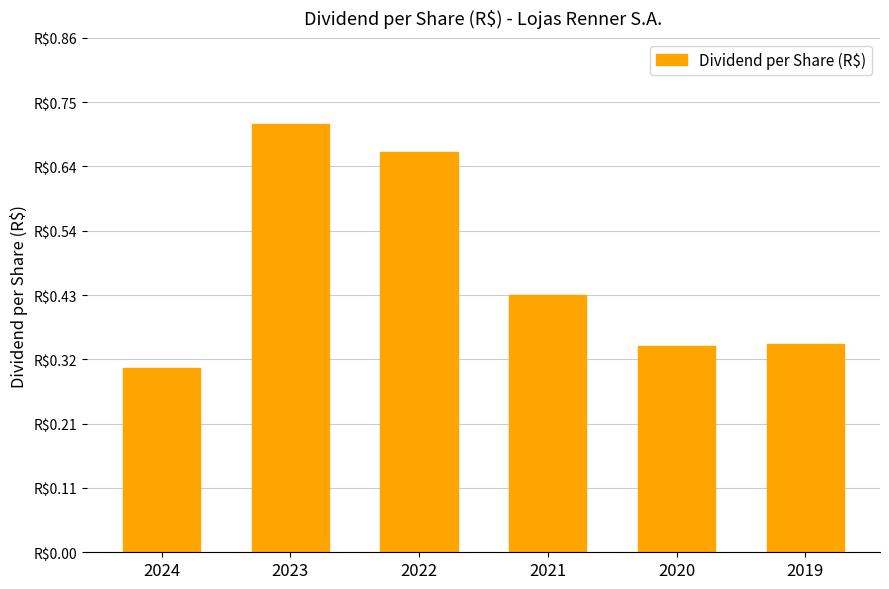

What is the value of the 3rd bar from the left?

0.7